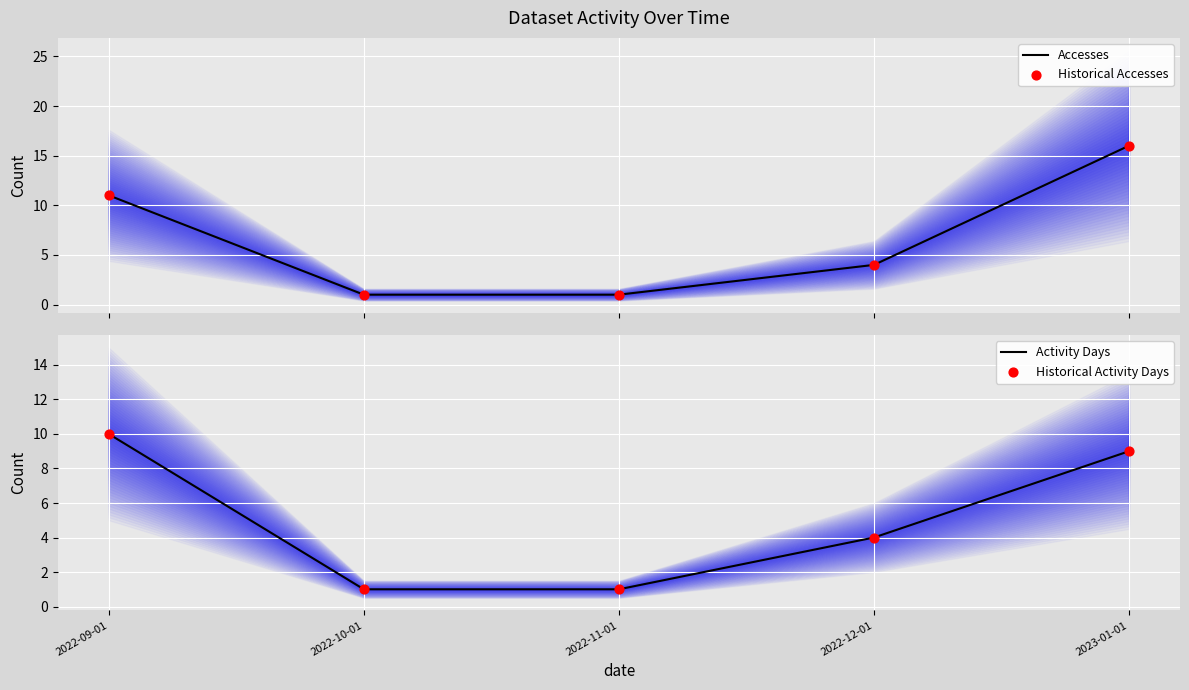

Which series reaches the maximum Y coordinate?

Accesses